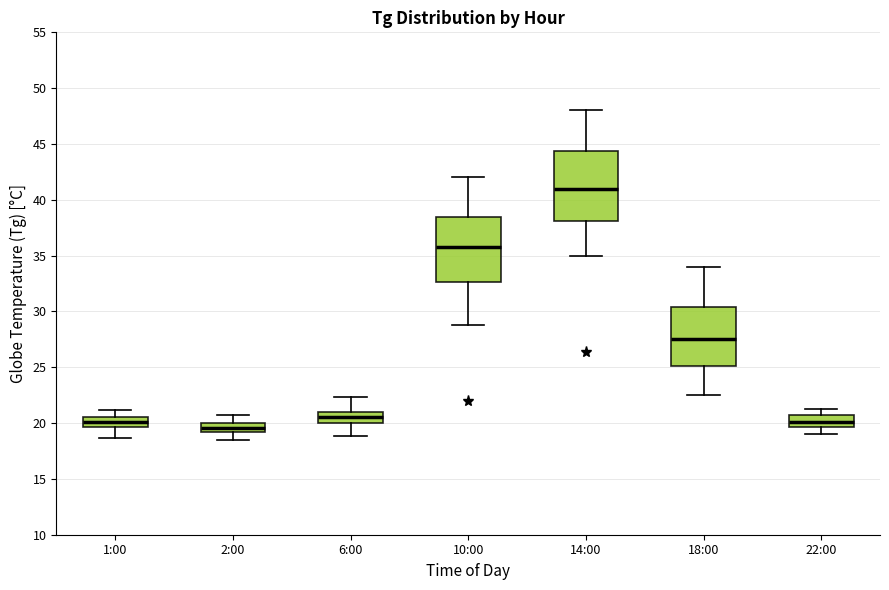

Reading left to right, read every box against the y-axis: the position of its median line, the range the box covers, and the ends of its whiskers. The values are not printed on the chart, so give them approximately, as read against the axis.

1:00: median 20.0, box 19.5 to 20.5, whiskers 18.5 to 21.0
2:00: median 19.5, box 19.0 to 20.0, whiskers 18.5 to 20.5
6:00: median 20.5, box 20.0 to 21.0, whiskers 19.0 to 22.5
10:00: median 36.0, box 32.5 to 38.5, whiskers 29.0 to 42.0
14:00: median 41.0, box 38.0 to 44.5, whiskers 35.0 to 48.0
18:00: median 27.5, box 25.0 to 30.5, whiskers 22.5 to 34.0
22:00: median 20.0, box 19.5 to 20.5, whiskers 19.0 to 21.5